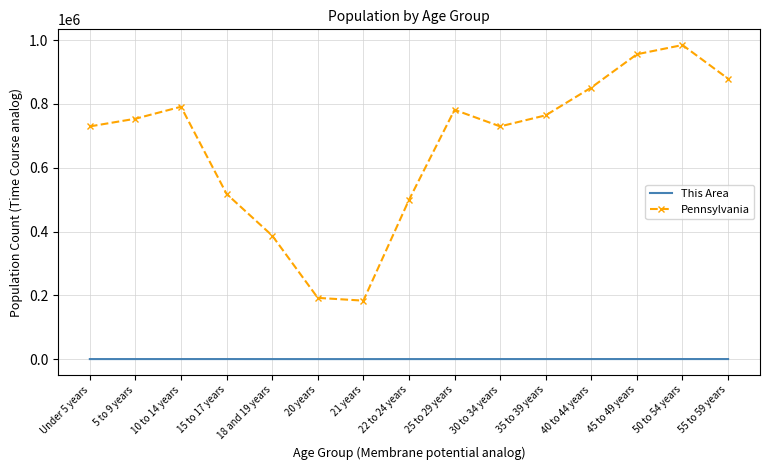

At which category does the chart reach its peak across all series?

50 to 54 years